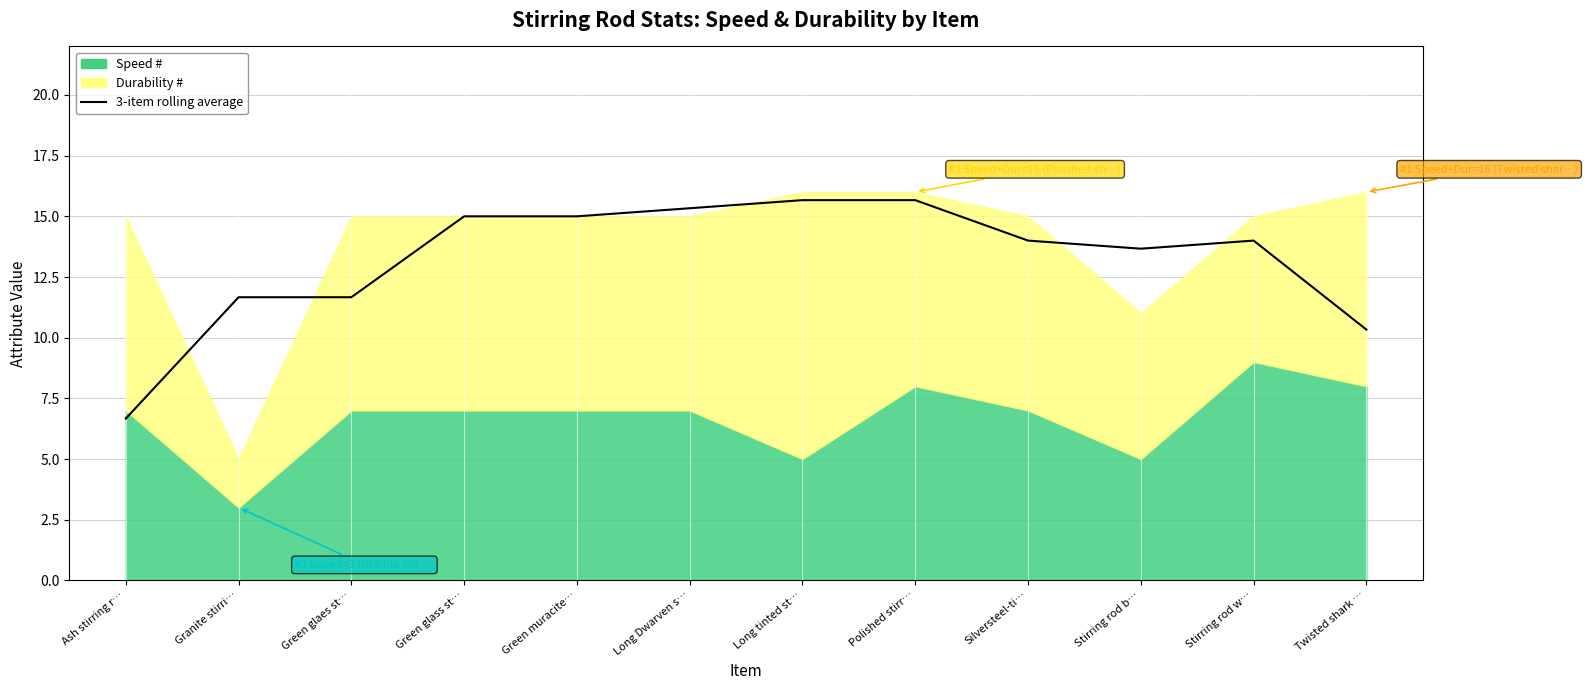

What value does the data have at Green muracite…?

15.0